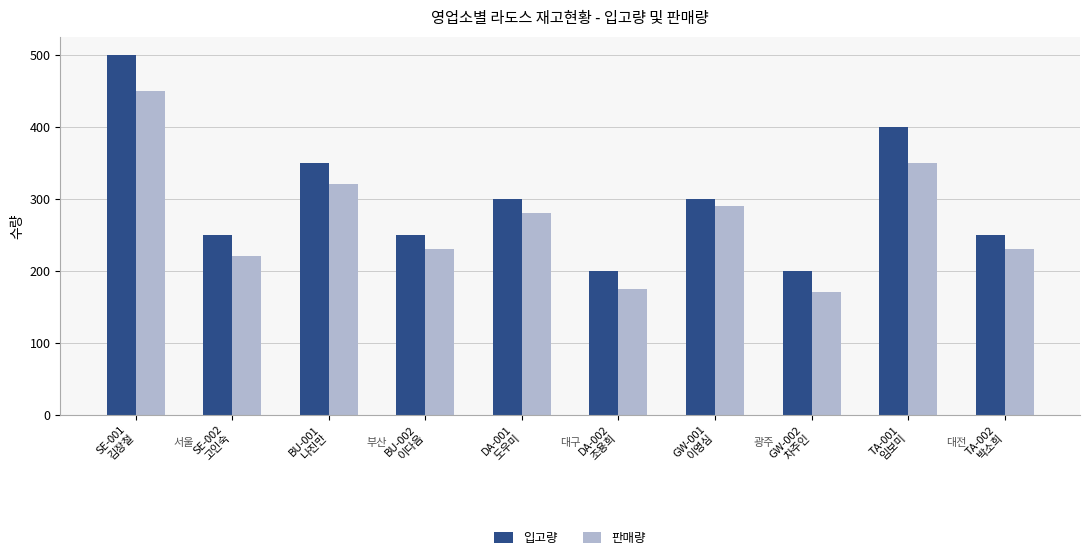

Reading left to right, extract all data points from this chart.

입고량: 500	250	350	250	300	200	300	200	400	250
판매량: 450	220	320	230	280	175	290	170	350	230